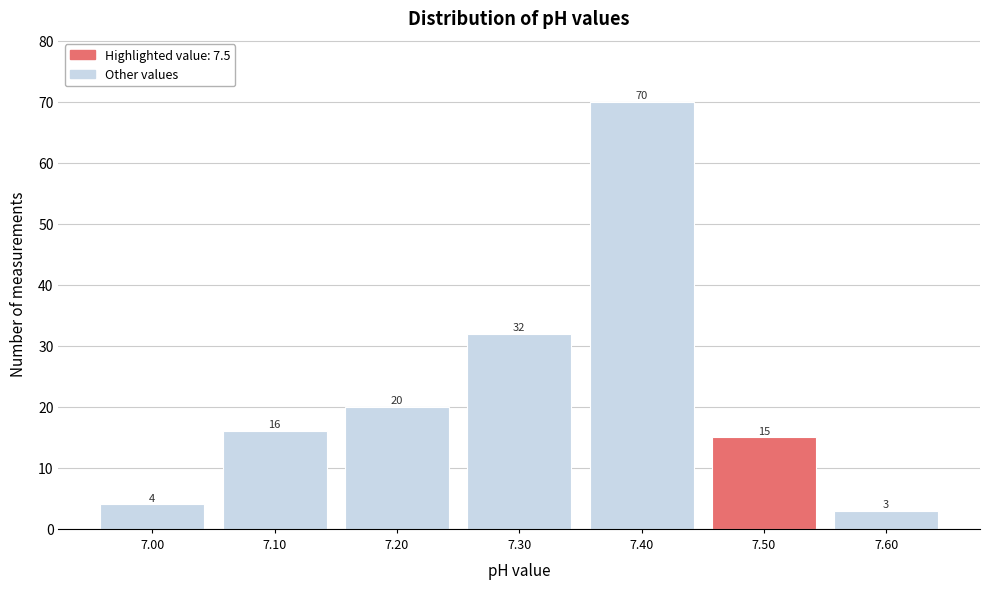

Reading left to right, list every bar in this chart as the range it spans on the x-axis followed by its height.

6.95 to 7.05: 4
7.05 to 7.15: 16
7.15 to 7.25: 20
7.25 to 7.35: 32
7.35 to 7.45: 70
7.45 to 7.55: 15
7.55 to 7.65: 3